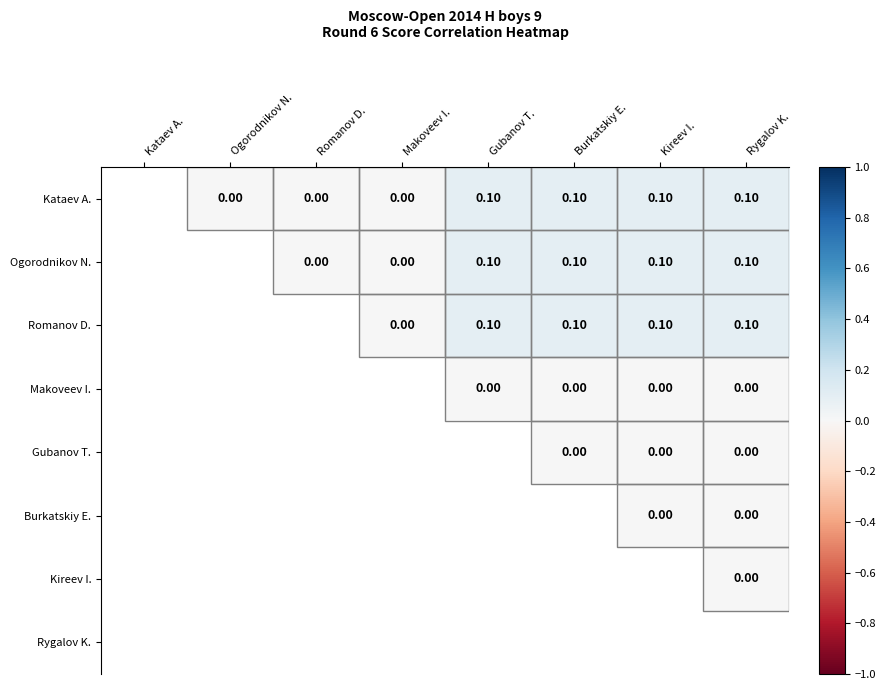

Count the Kataev A. values in the range 0 to 1.

7